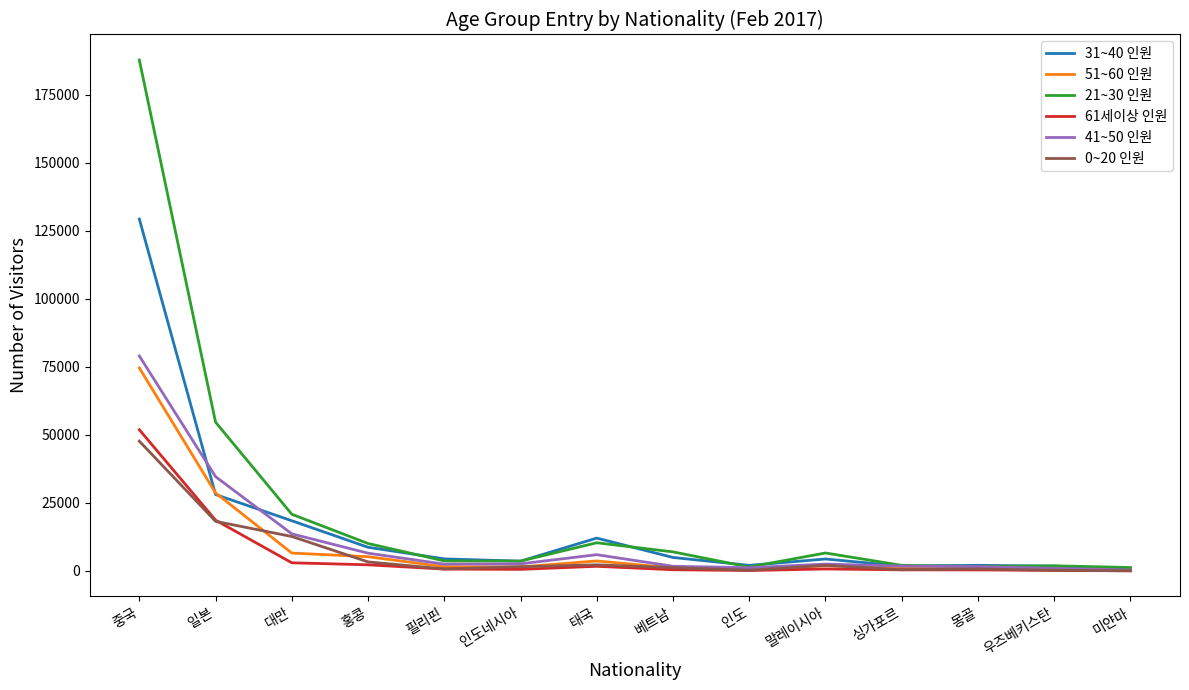

Is it true that 0~20 인원 equals 2233 at 태국?

True